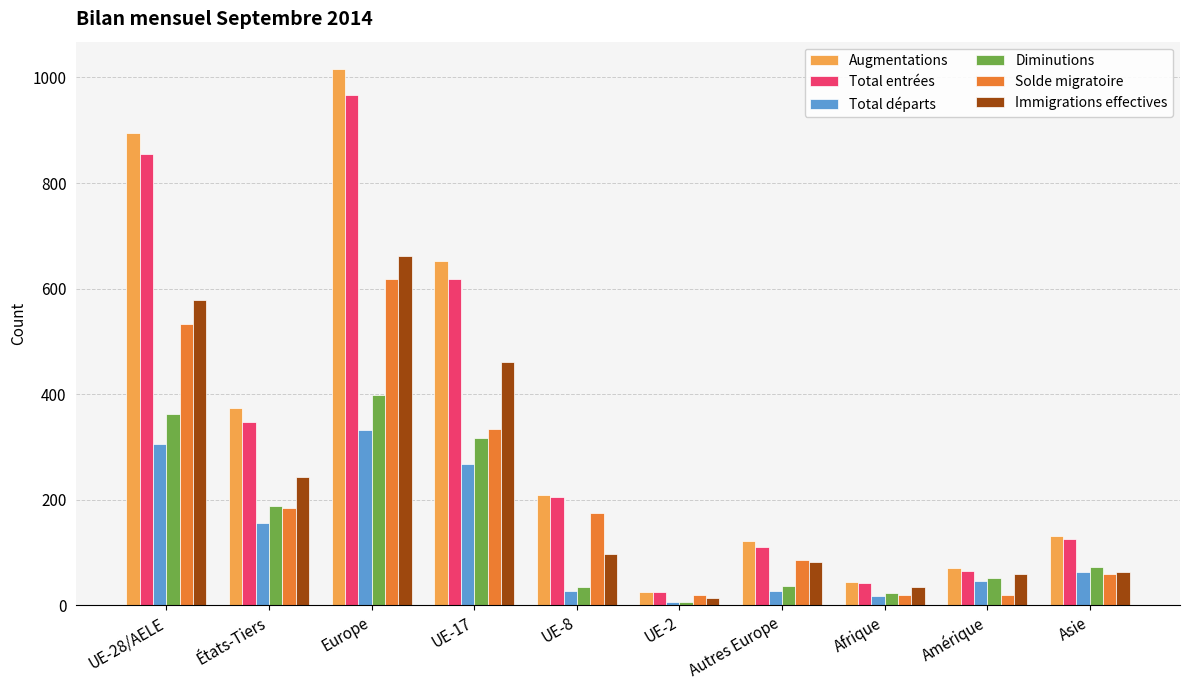

At which category is the sum across all series the highest?

Europe